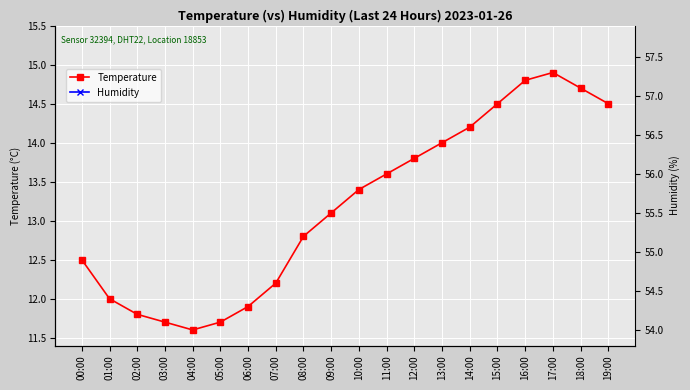

At which label does Temperature reach its minimum?

04:00